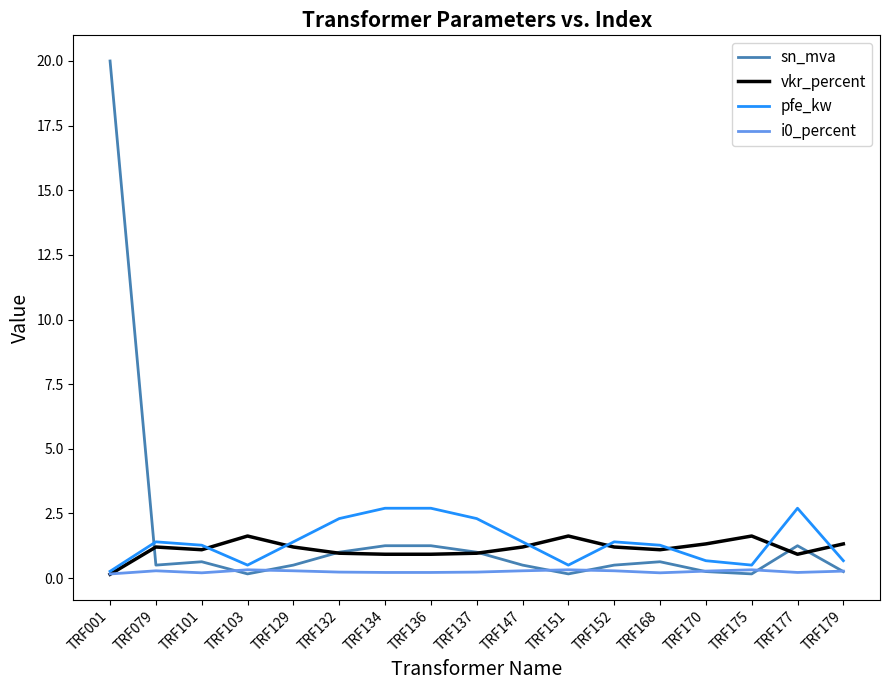

True or false: i0_percent has a value of 0.3 at TRF179.

True